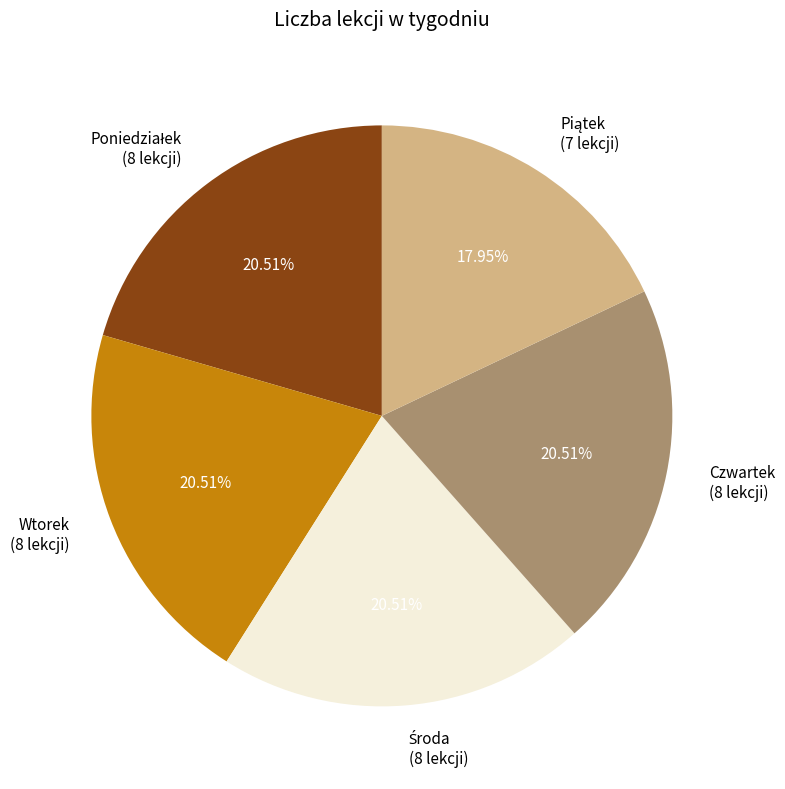

Does Czwartek account for over 50% of the chart?

No